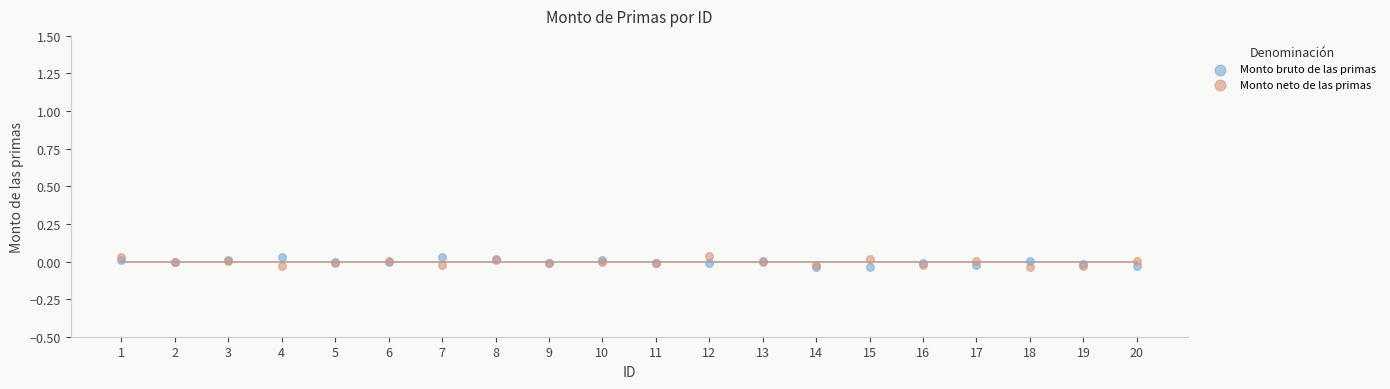

Which series contains the lowest Y value?

Monto neto de las primas